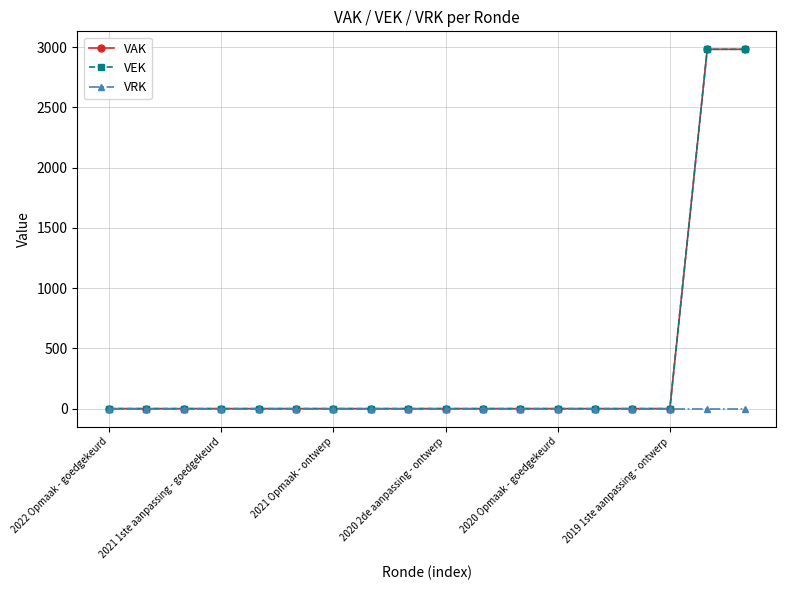

Does the chart have visible grid lines?

Yes